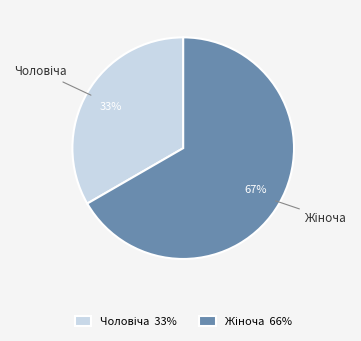

Does any single category account for the majority?

Yes